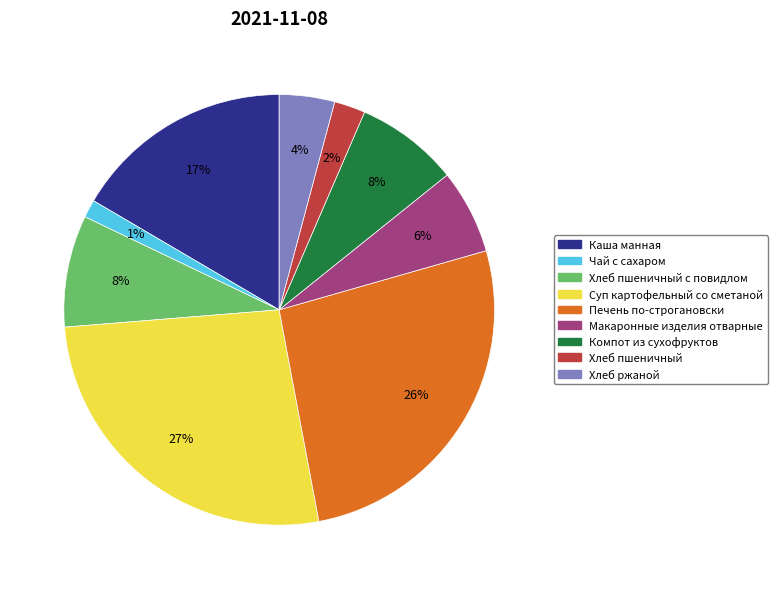

The Макаронные изделия отварные slice represents 6% of the pie. True or false?

True